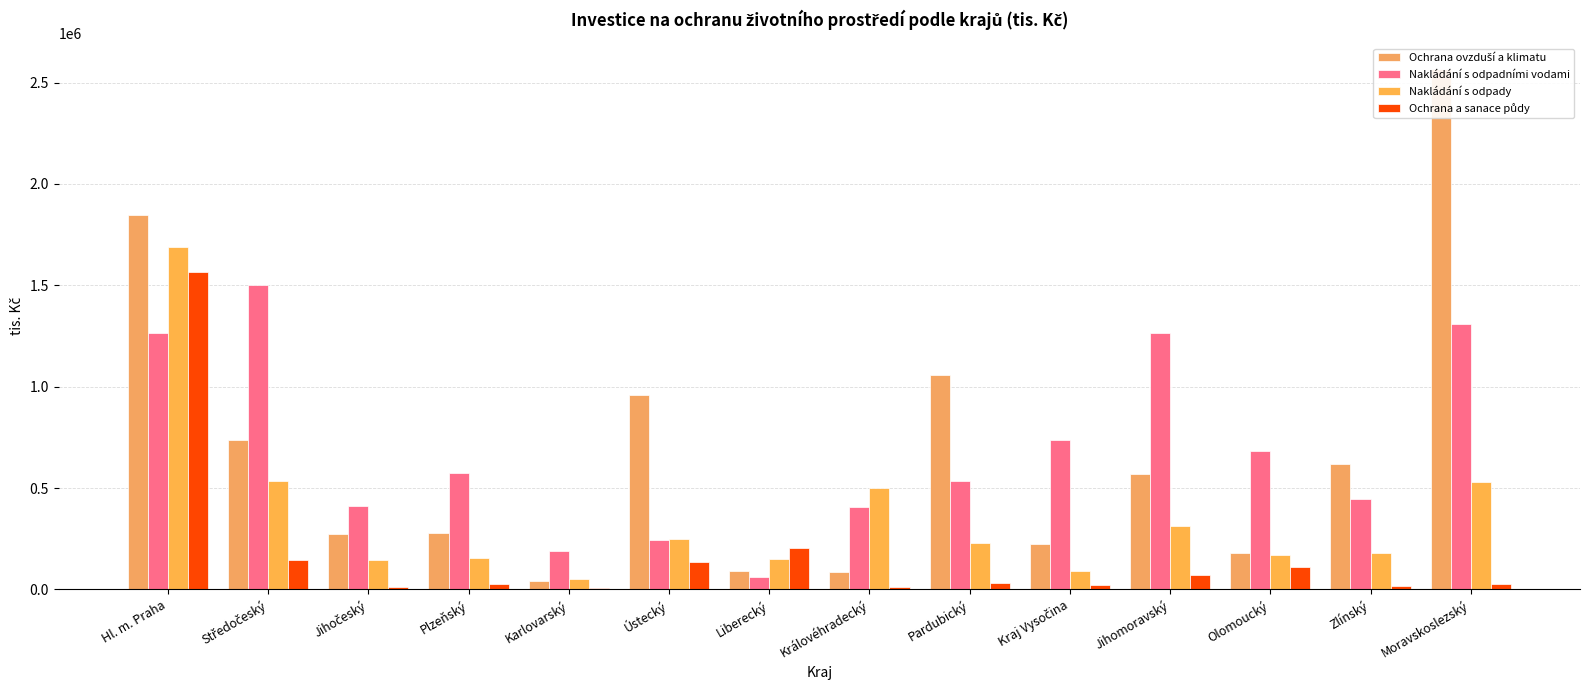

What is the maximum value for Ochrana a sanace půdy?

1565492